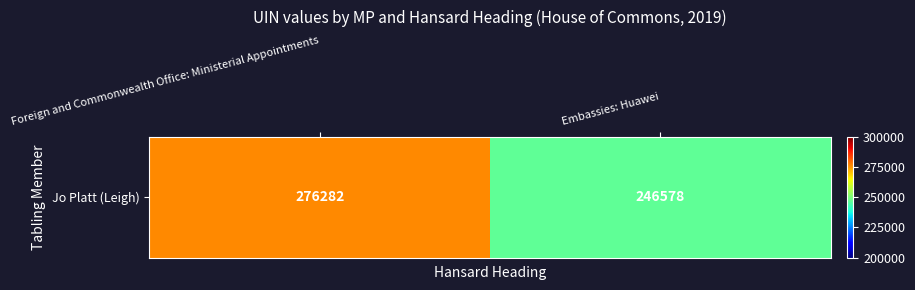

Between Foreign and Commonwealth Office: Ministerial Appointments and Embassies: Huawei, which is larger?

Foreign and Commonwealth Office: Ministerial Appointments